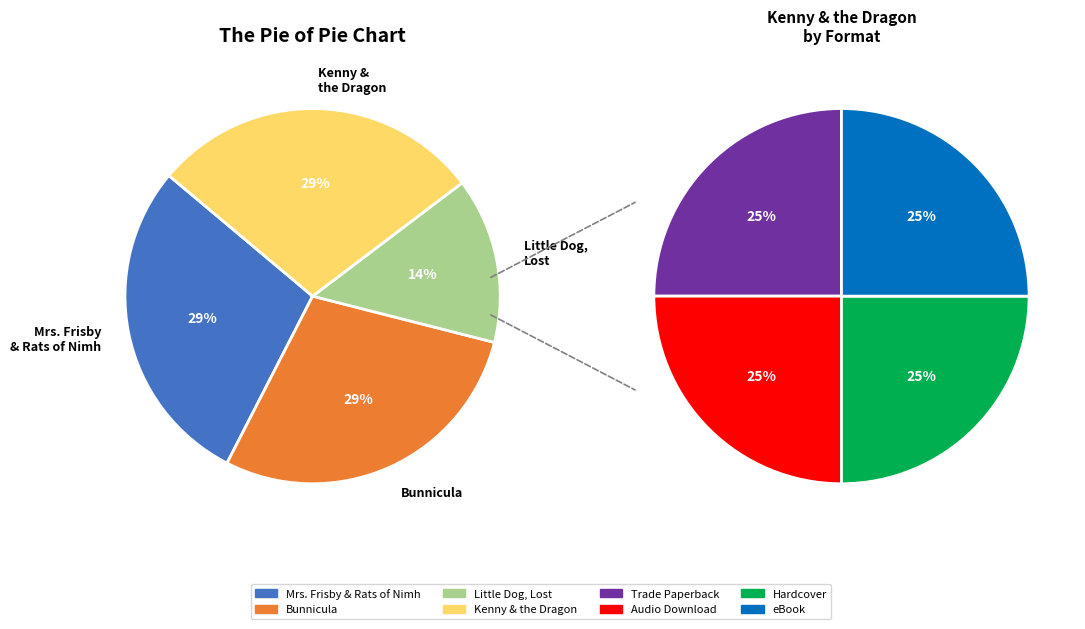

Does Kenny & the Dragon represent more than half of the total?

No